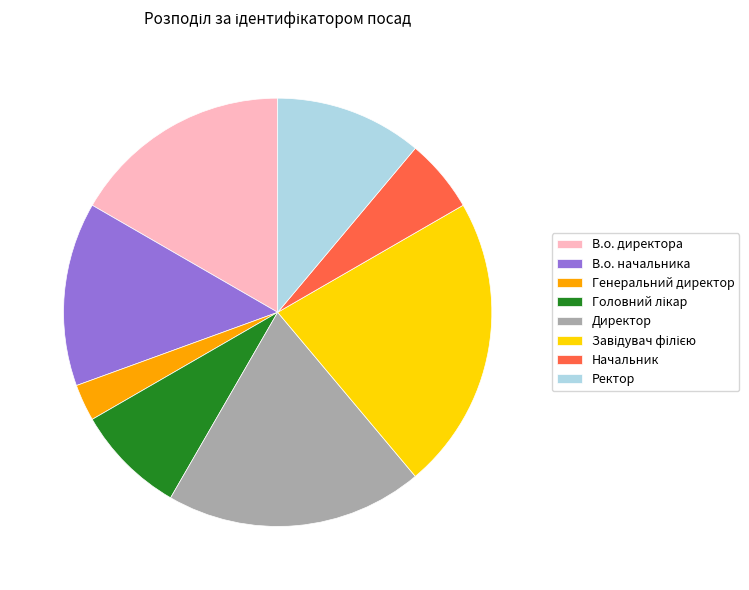

Count the number of slices in the pie.

8